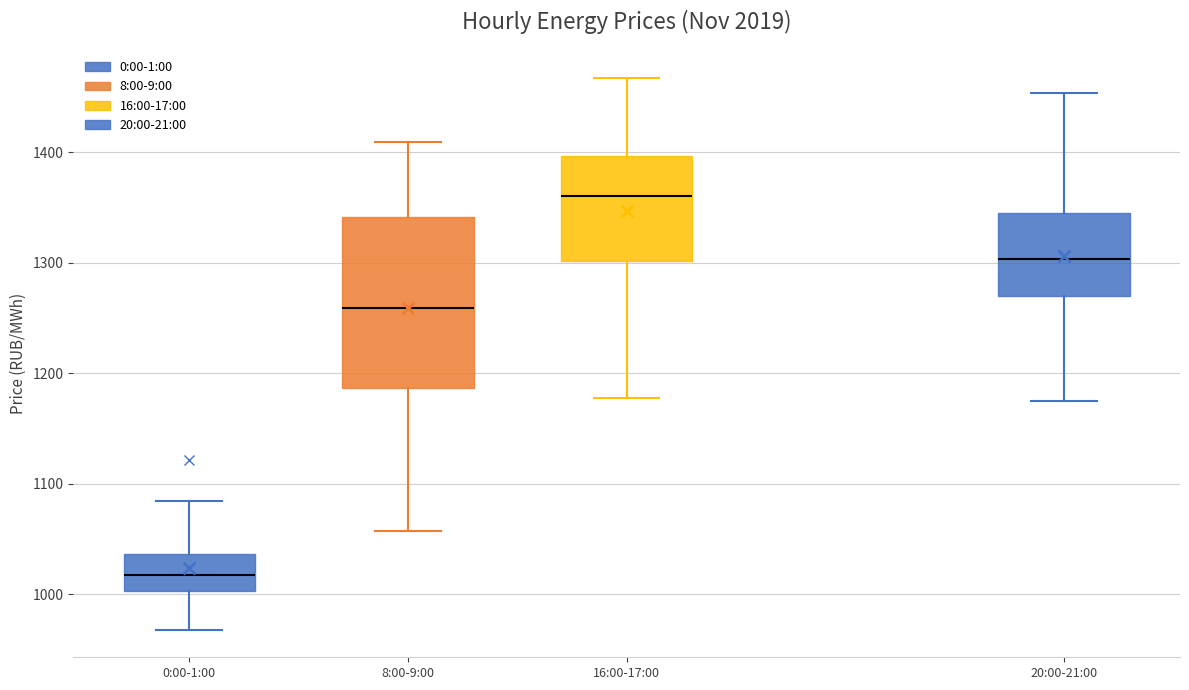

Comparing the boxes themselves (not the whiskers), which one is the tallest?

8:00-9:00